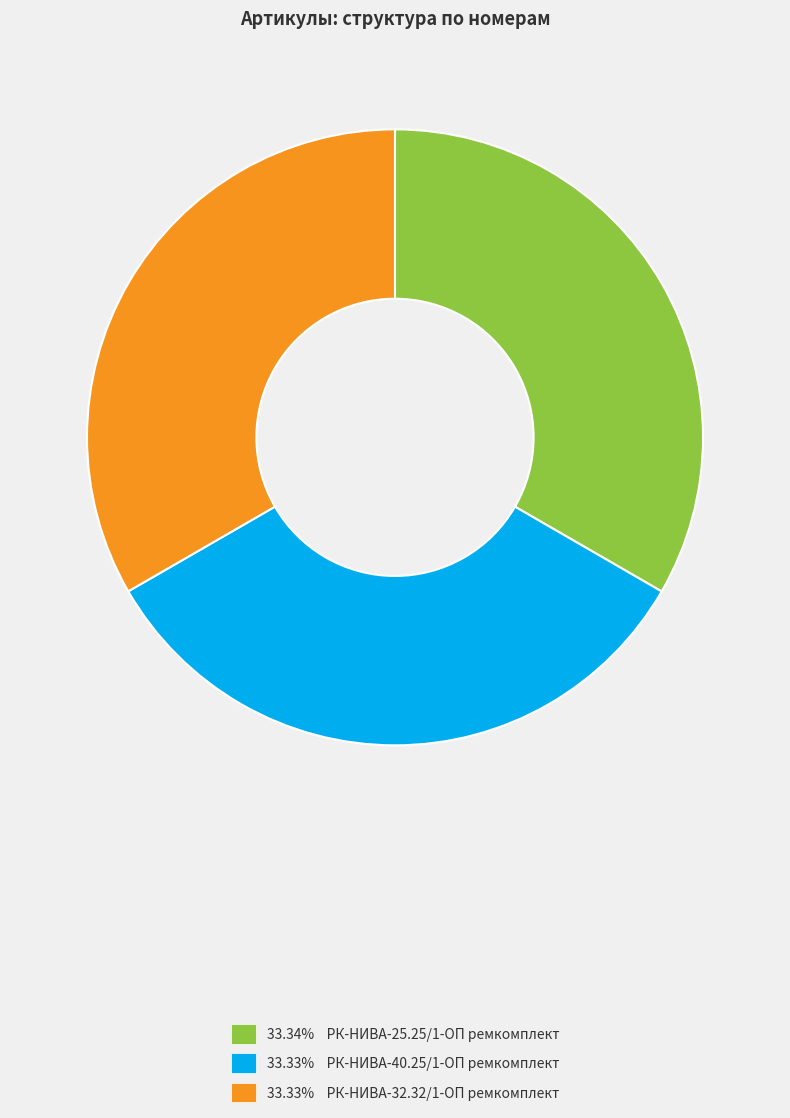

Is the sum of 33.33% РК-НИВА-32.32/1-ОП ремкомплект and 33.34% РК-НИВА-25.25/1-ОП ремкомплект greater than half?

Yes